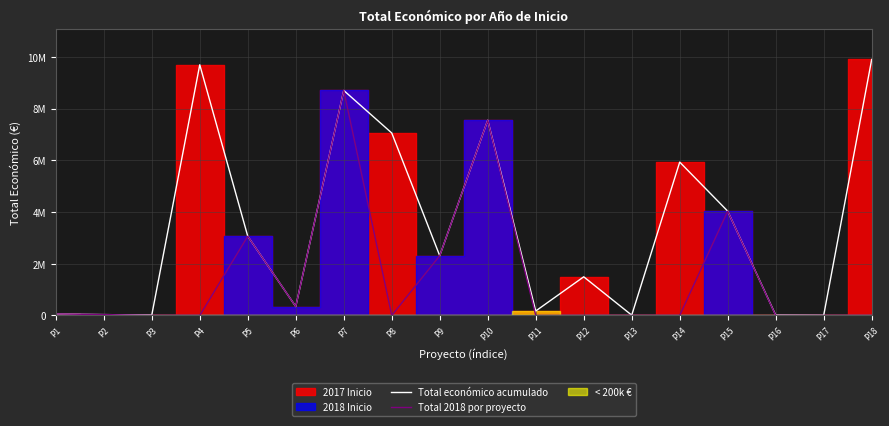

Reading right to left, list all the values displayed in this chart.

Total económico acumulado: 9900193	4640	12000	4033442	5930502	10480	1493641	171924	7550949	2310026	7056709	8701686	344243	3062871	9695285	12000	32480	57500
Total 2018 por proyecto: 0	0	0	4033442	0	0	0	0	7550949	2310026	0	8701686	344243	3062871	0	0	32480	57500